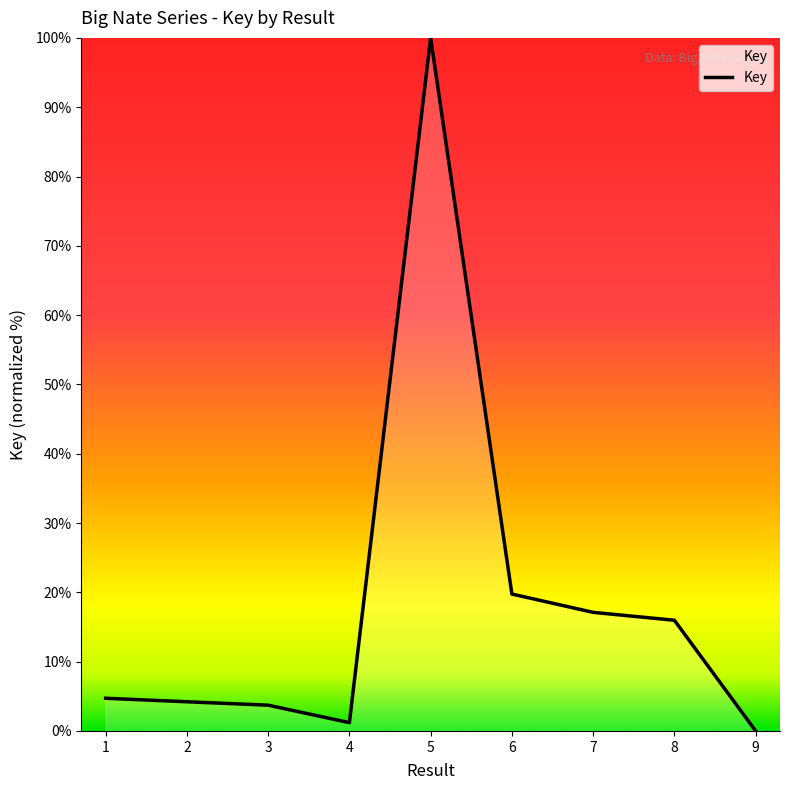

At which label is the value closest to 50?

6